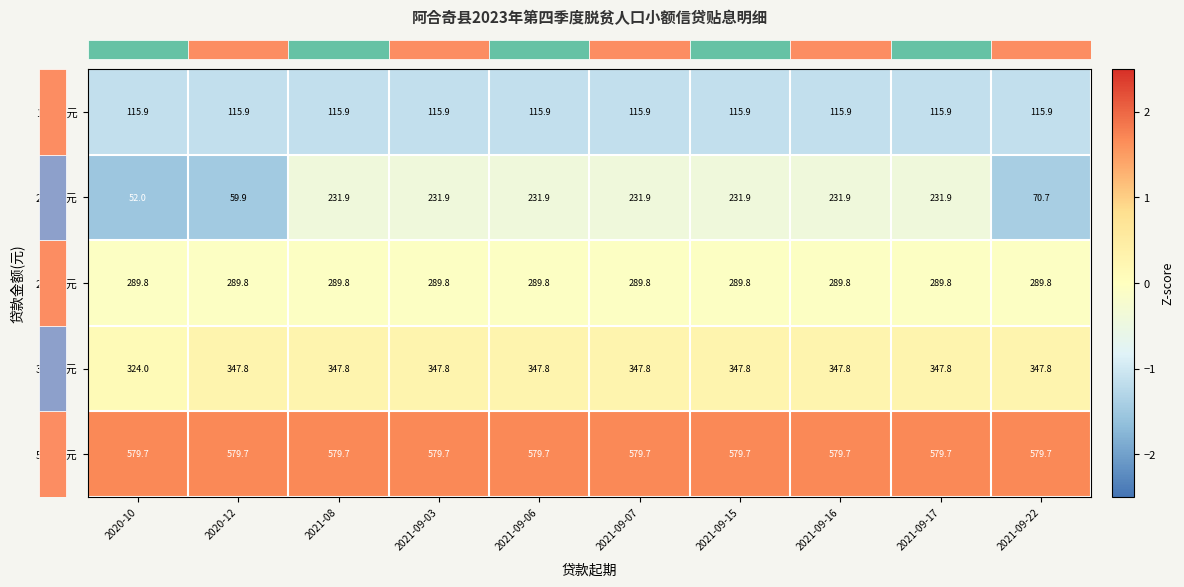

The value of 10000元 at 2021-09-15 is 63.1. True or false?

False